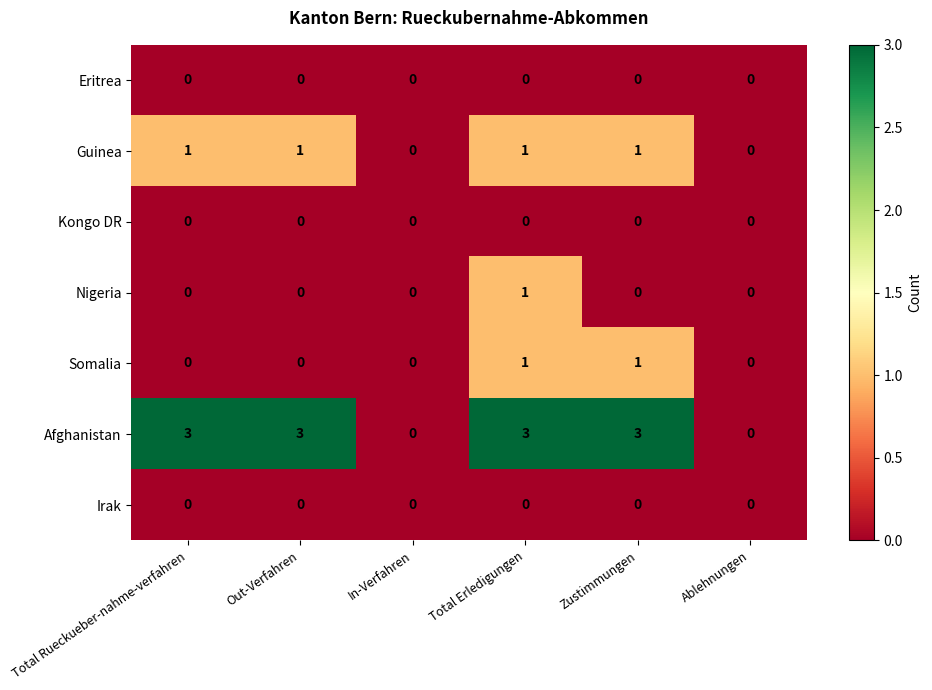

At which label does Nigeria reach its peak?

Total Erledigungen